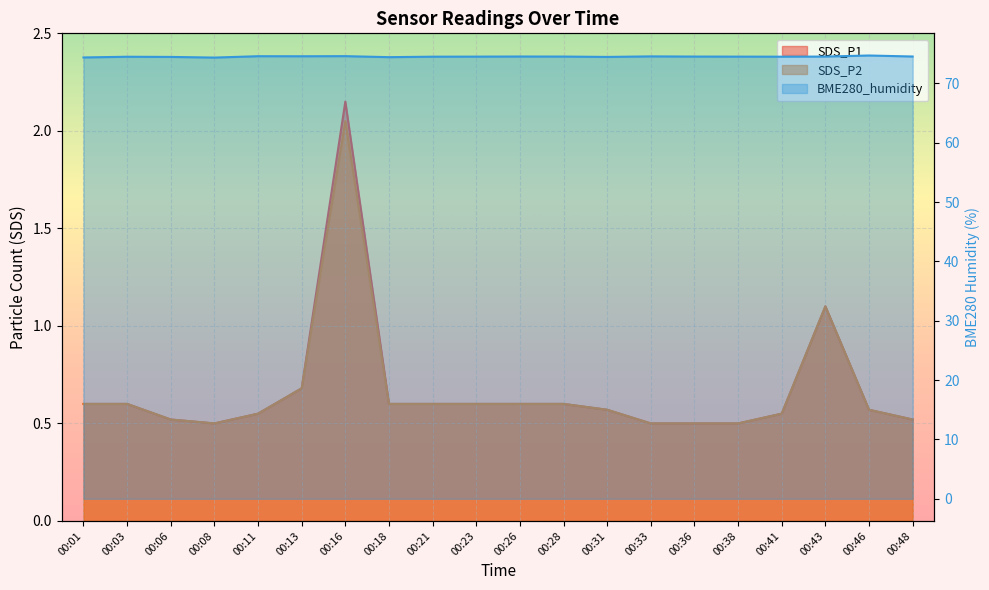

What is the difference between the SDS_P1 values at 00:01 and 00:36?

0.1